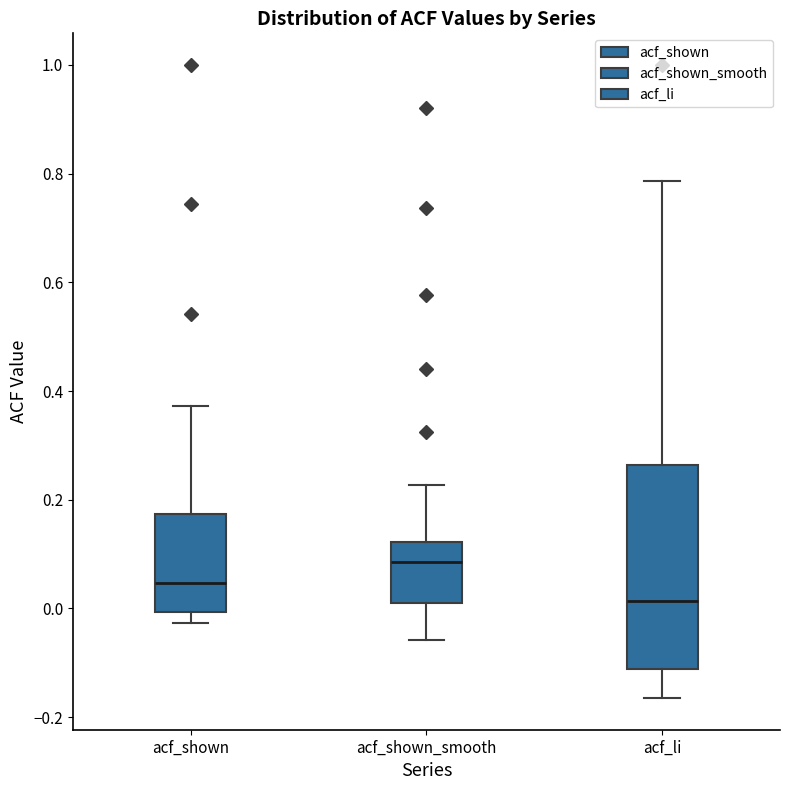

Which box has the lowest median line?

acf_li